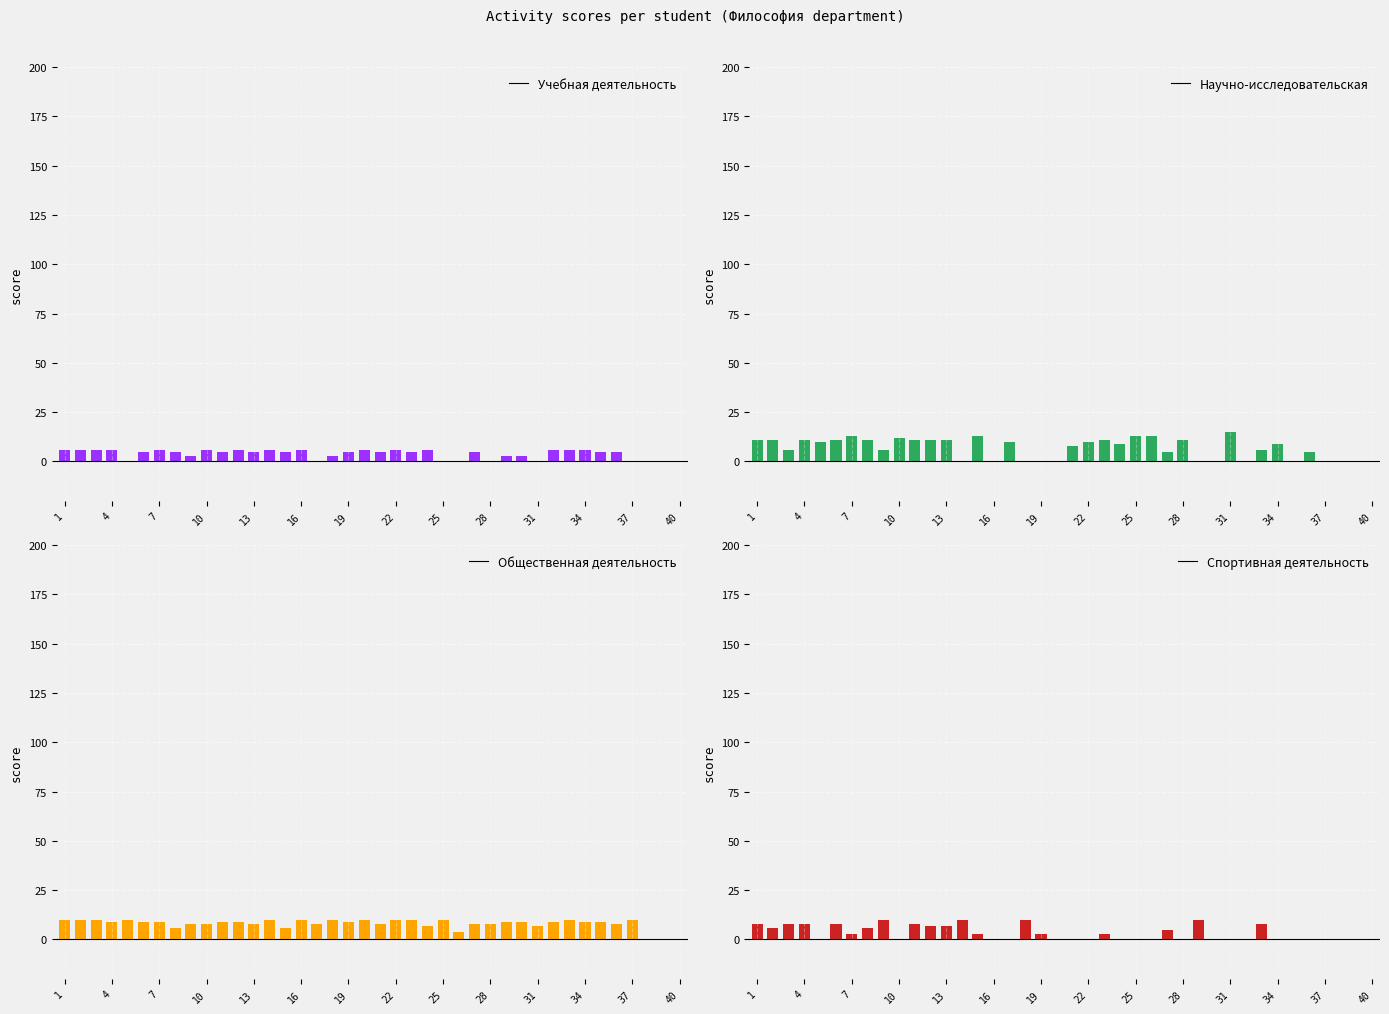

What are all the series names shown in the legend?

Учебная деятельность, Научно-исследовательская, Общественная деятельность, Спортивная деятельность